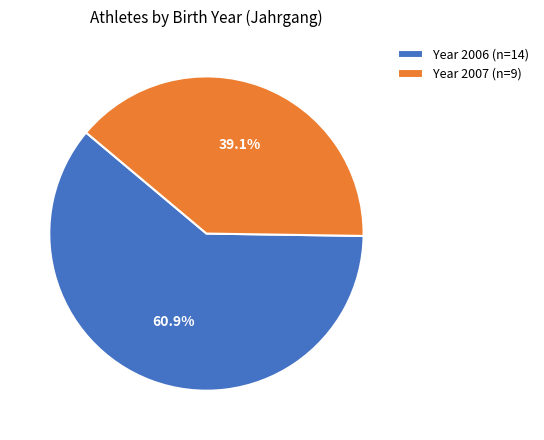

Which category accounts for the majority?

Year 2006 (n=14)